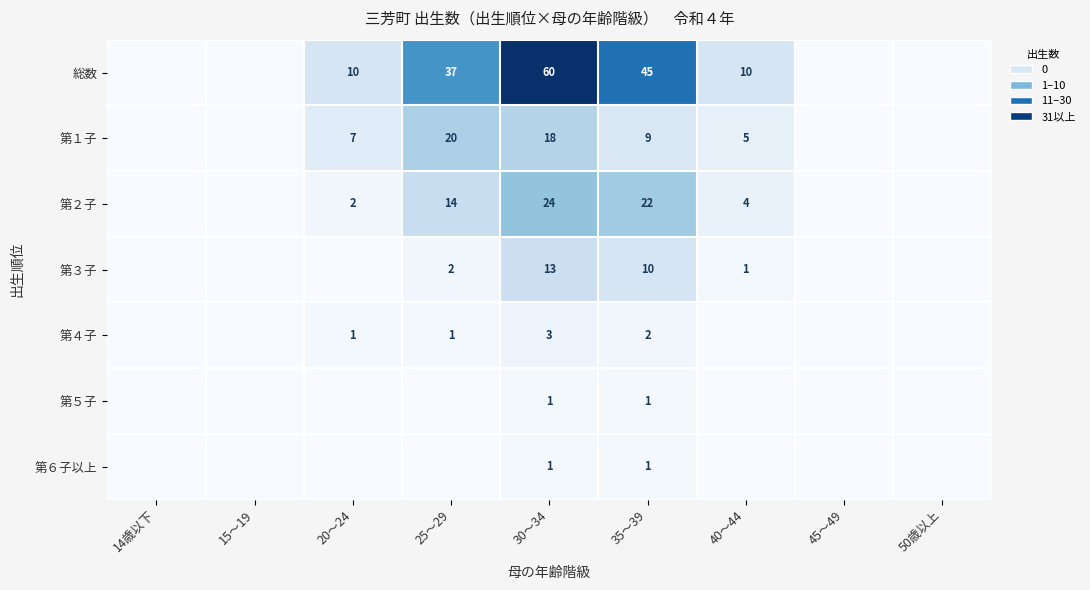

What is the difference between the 第１子 values at 25～29 and 40～44?

15